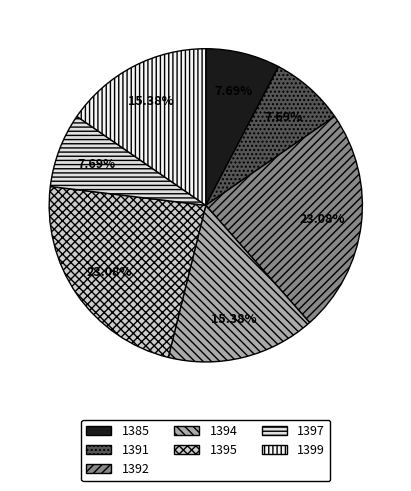

To the nearest percent, what percentage of the pie is 1395?

23%